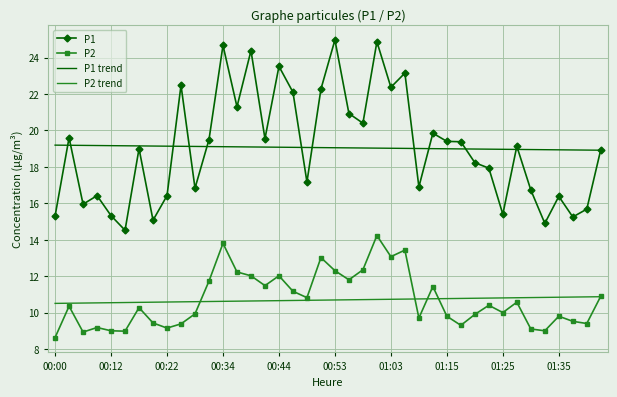

What is the minimum value for P2?

8.6